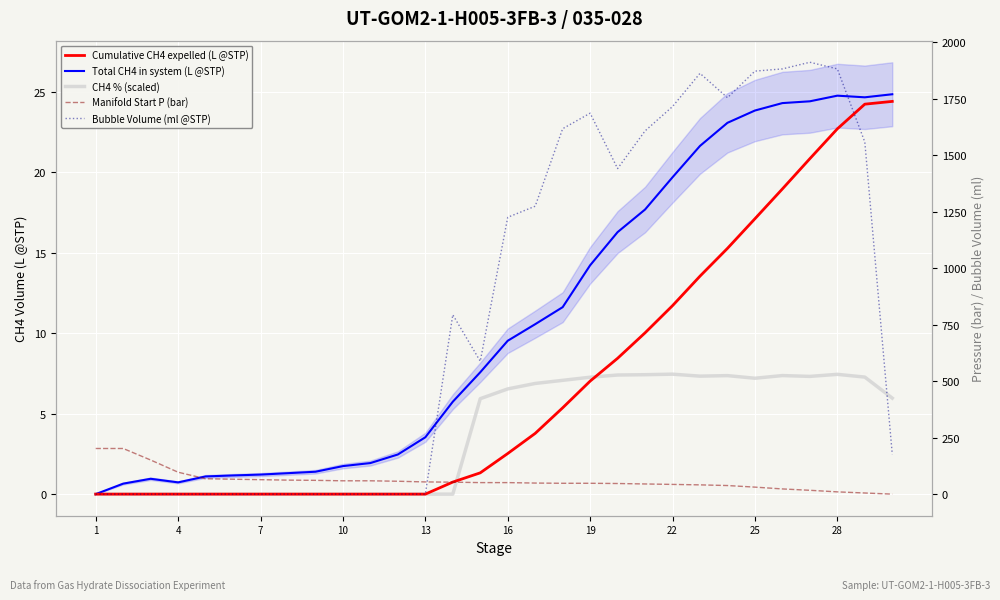

What is the difference between the highest and lowest values at 22?

62.0